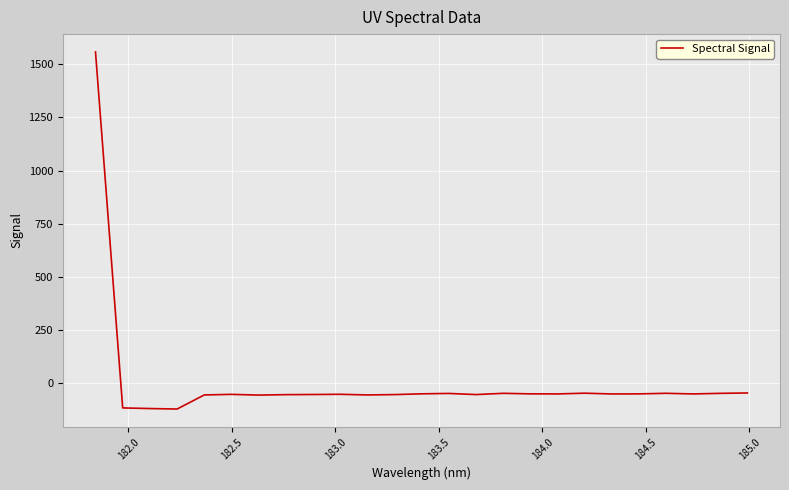

What is the maximum value shown in the chart?

1558.1